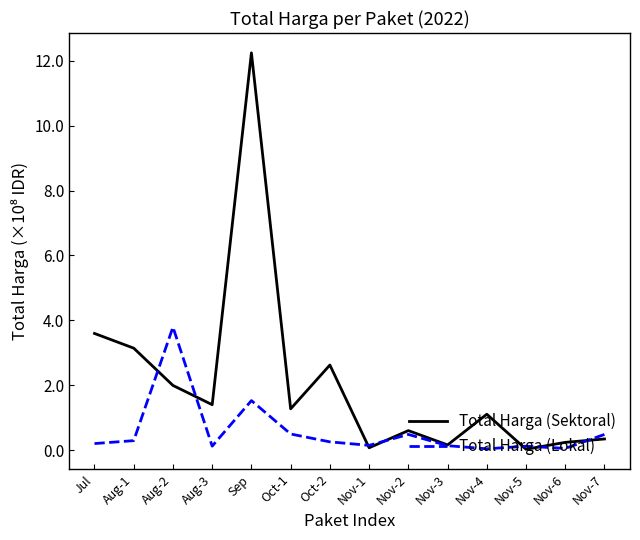

True or false: Total Harga (Lokal) has more than 0 points higher than both neighbors.

True